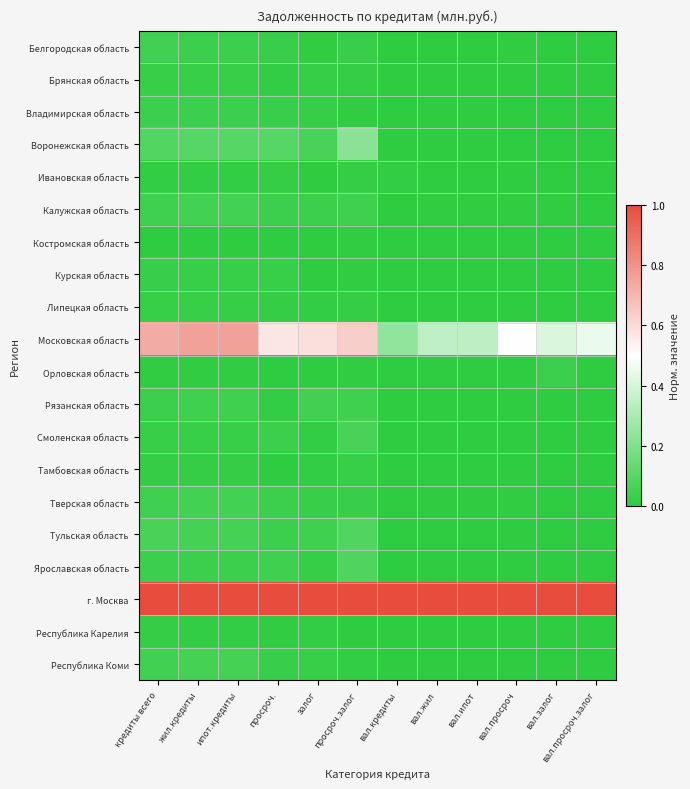

Between ипот.кредиты and вал.ипот, which series saw the biggest shift?

Московская область